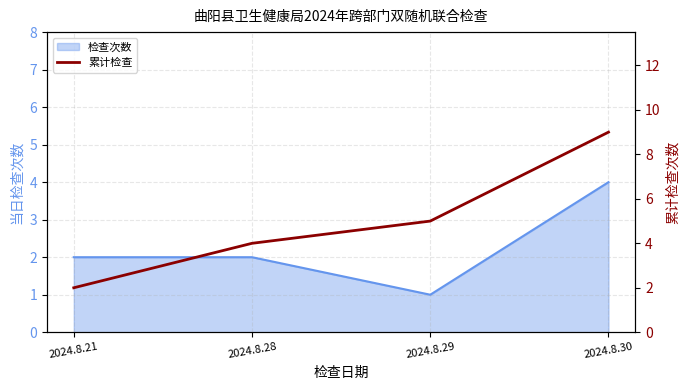

What is the sum of all values?

20